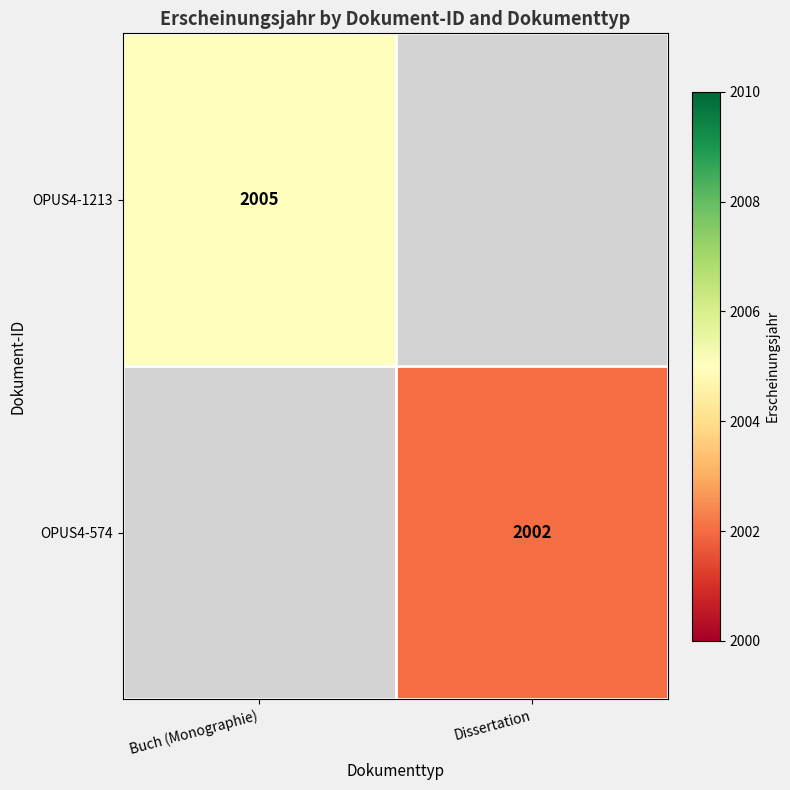

True or false: OPUS4-574 has a value of 3440 at Dissertation.

False